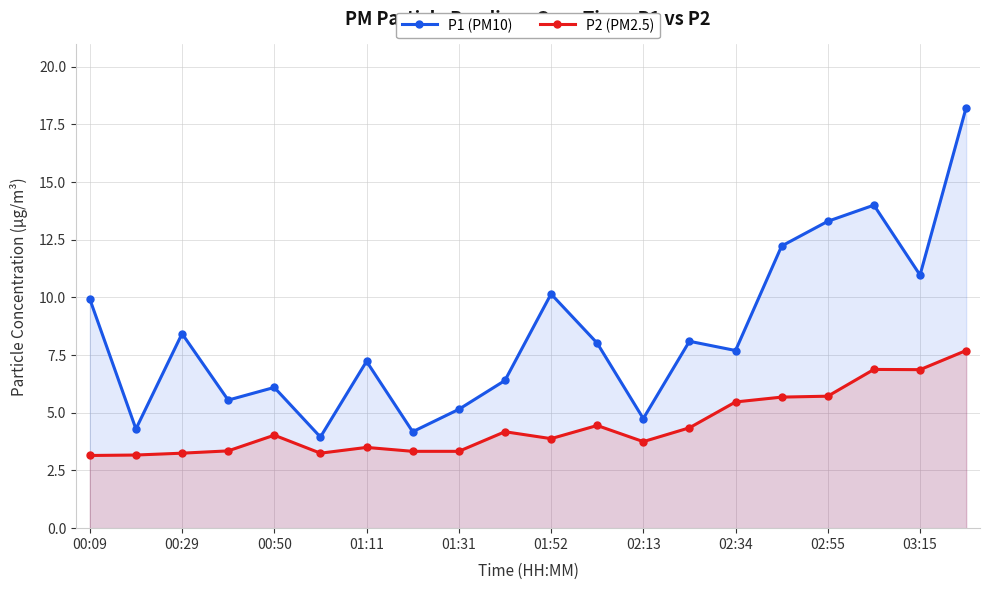

Reading right to left, list all the values displayed in this chart.

P1 (PM10): 18.2	11.0	14.0	13.3	12.2	7.7	8.1	4.8	8.0	10.2	6.4	5.2	4.2	7.2	4.0	6.1	5.5	8.4	4.3	9.9
P2 (PM2.5): 7.7	6.9	6.9	5.7	5.7	5.5	4.3	3.8	4.5	3.9	4.2	3.3	3.3	3.5	3.2	4.0	3.4	3.2	3.2	3.1